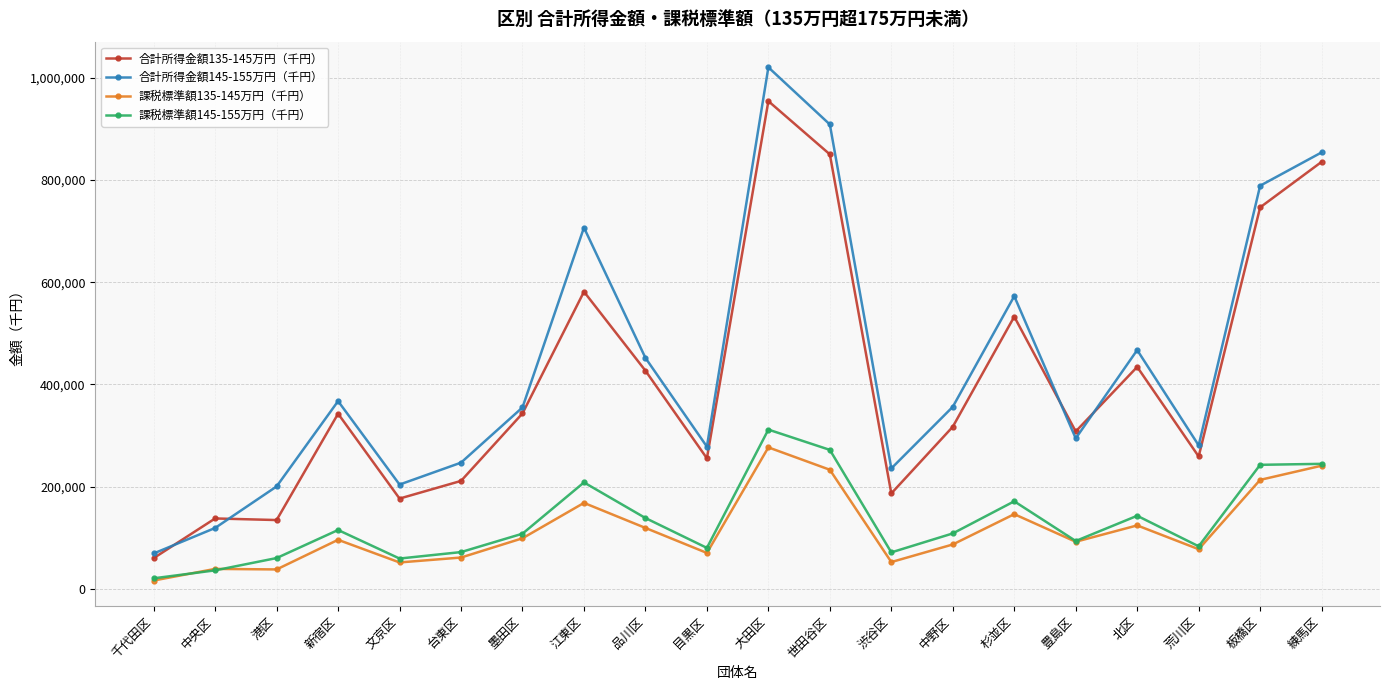

True or false: 合計所得金額135-145万円（千円） and 課税標準額145-155万円（千円） intersect in this chart.

False